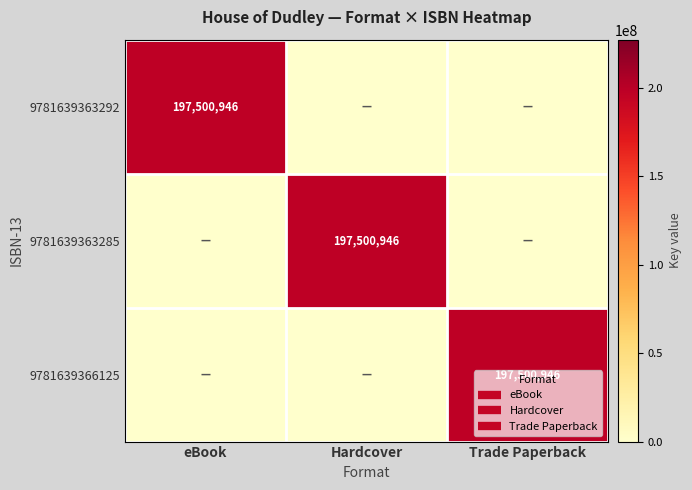

The 9781639363292 series shows 95582528 at eBook. True or false?

False